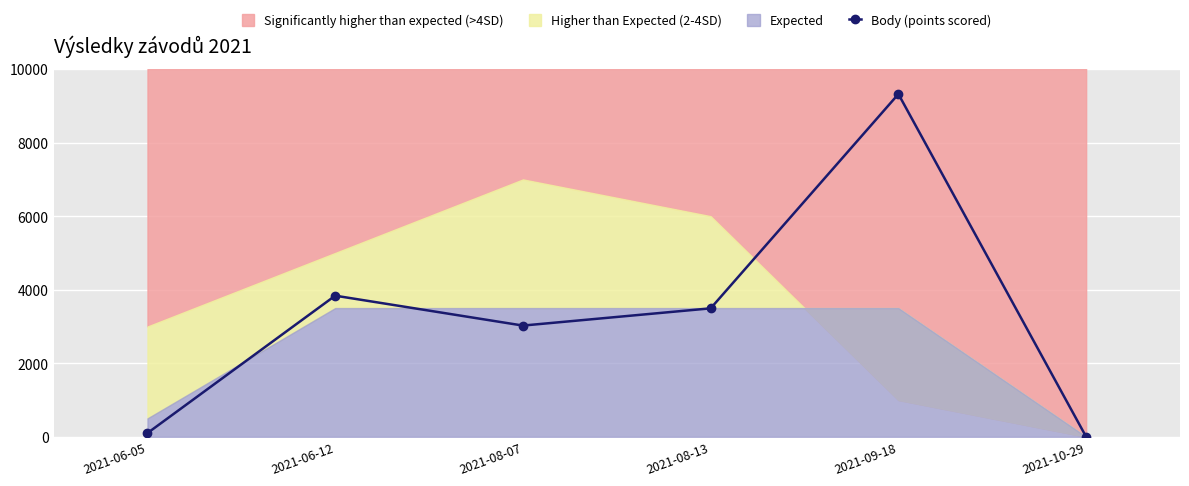

Rank the categories by value from highest to lowest.

2021-09-18, 2021-06-12, 2021-08-13, 2021-08-07, 2021-06-05, 2021-10-29